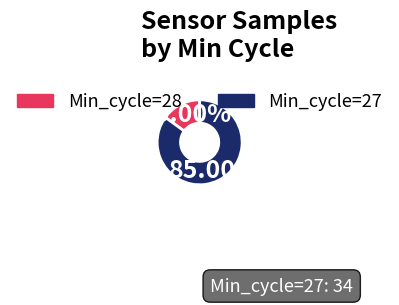

Approximately how many times larger is the value at Min_cycle=28 compared to Min_cycle=27?

0.2